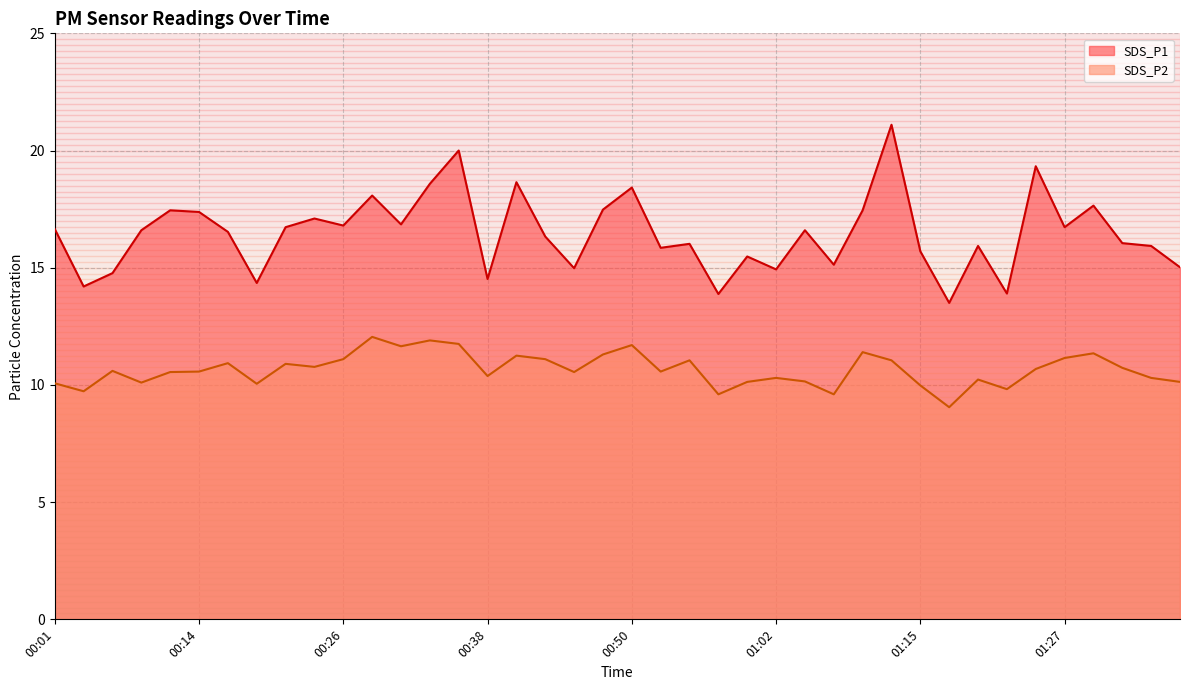

At which label is SDS_P2 closest to 10?

01:15